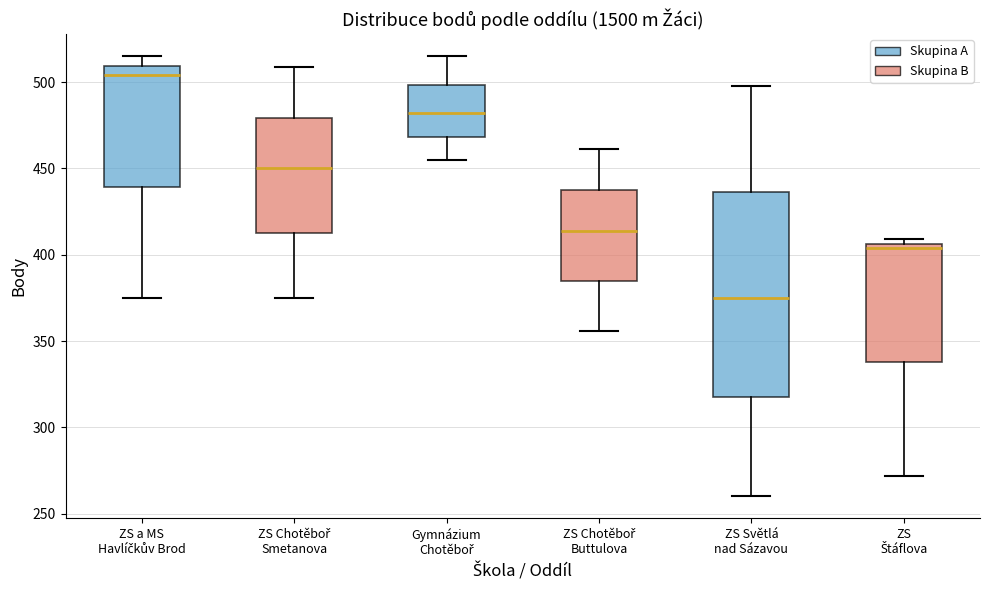

Where is the lower edge of the box for ZS Štáflova on the y-axis? The values are not printed on the chart, so give them approximately, as read against the axis.

340